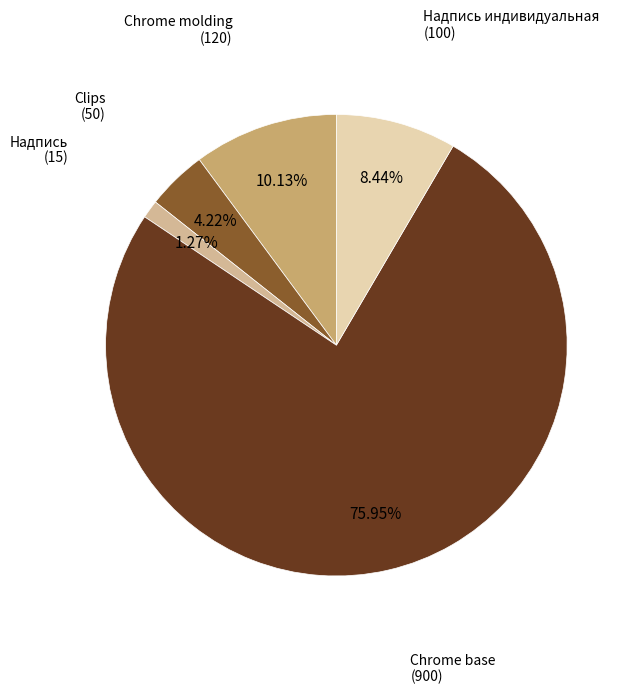

How many slices are in this pie chart?

5